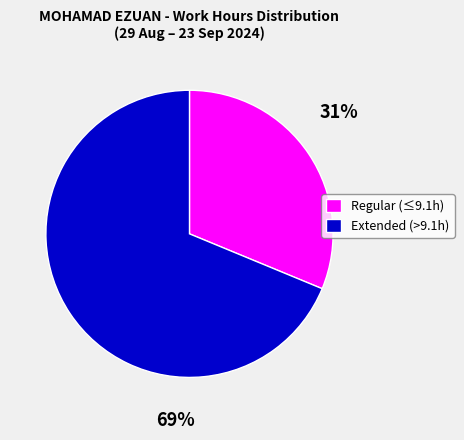

Do Extended (>9.1h) and Regular (≤9.1h) together represent more than half of the pie?

Yes